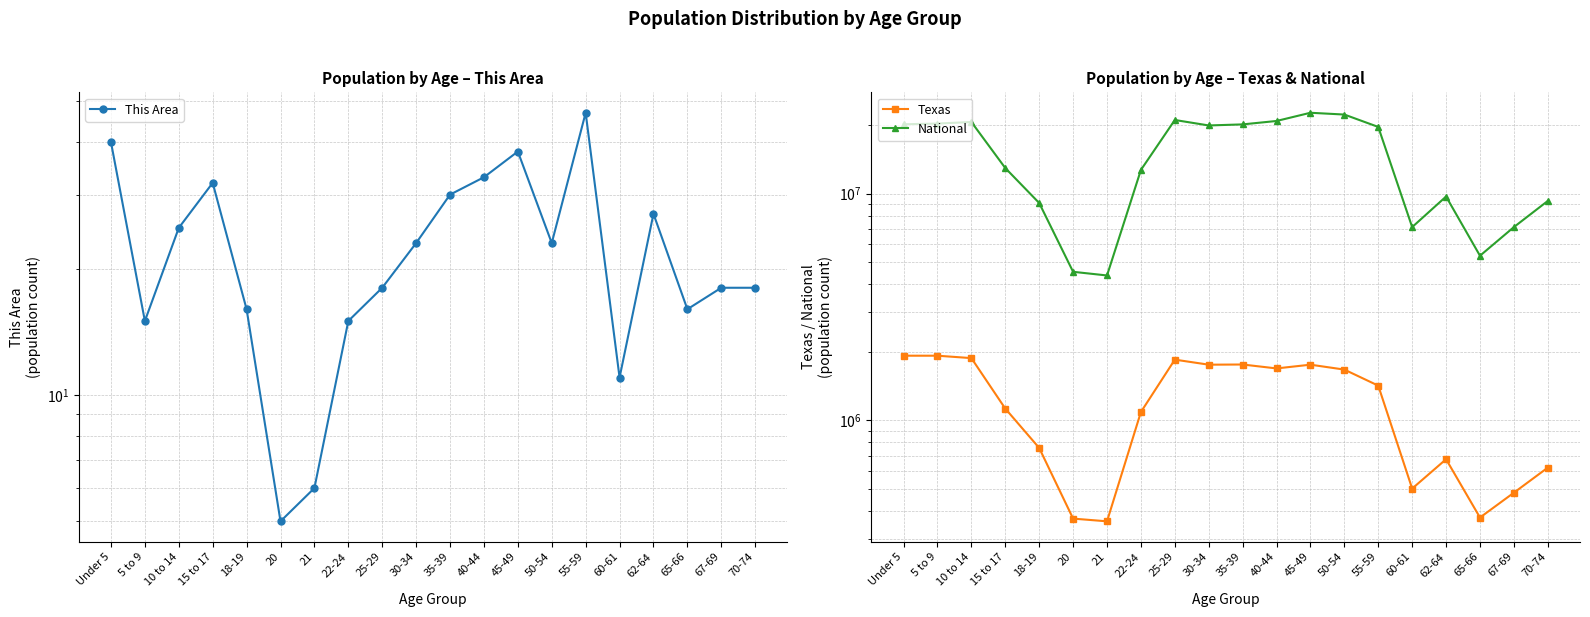

What is the sum of all National values?

290190983